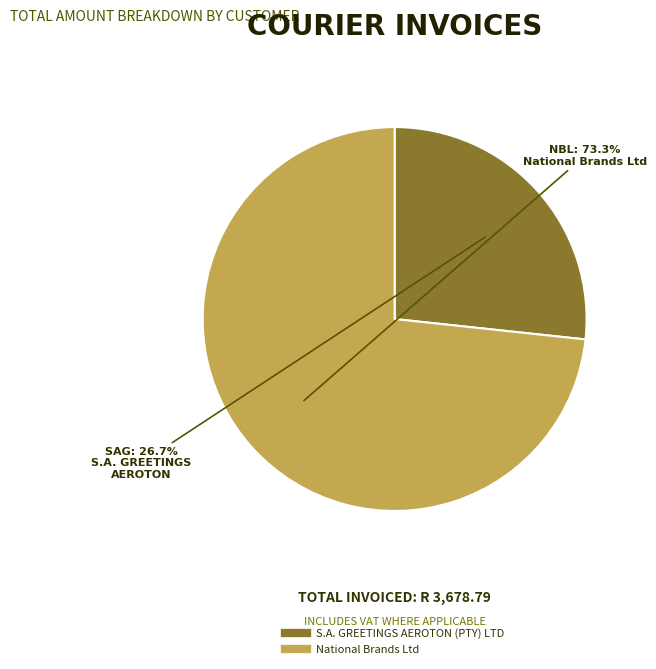

Which has a higher value, S.A. GREETINGS AEROTON (PTY) LTD or National Brands Ltd?

National Brands Ltd